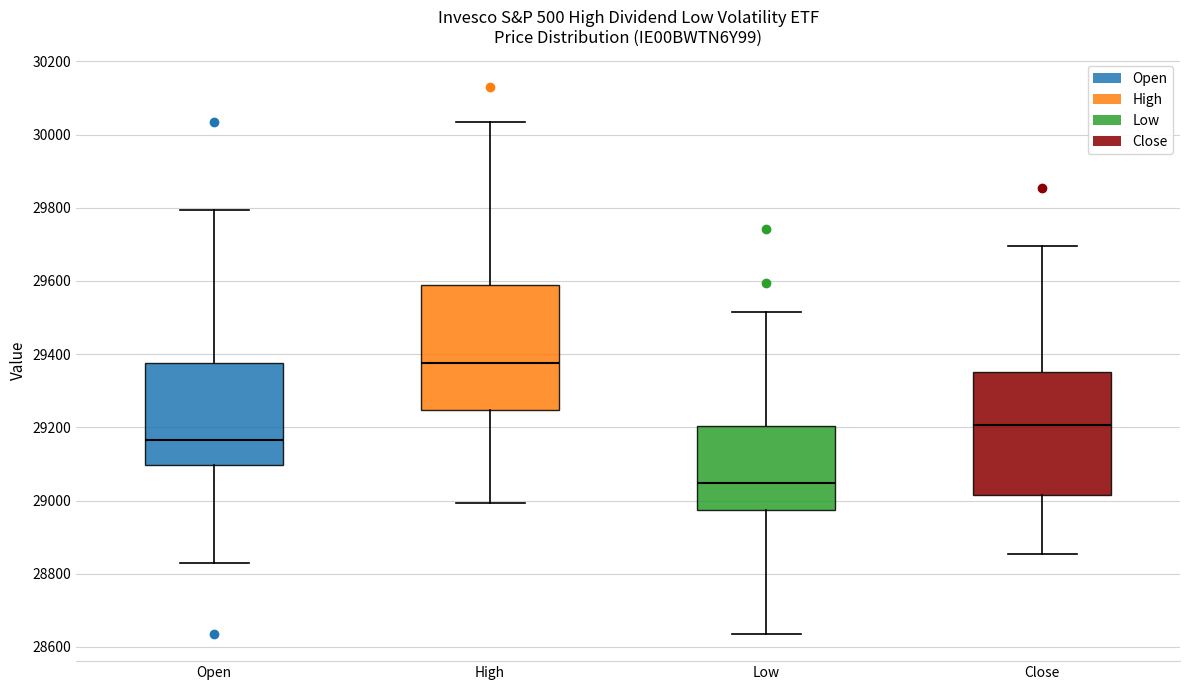

Which box's median line is the lowest?

Low